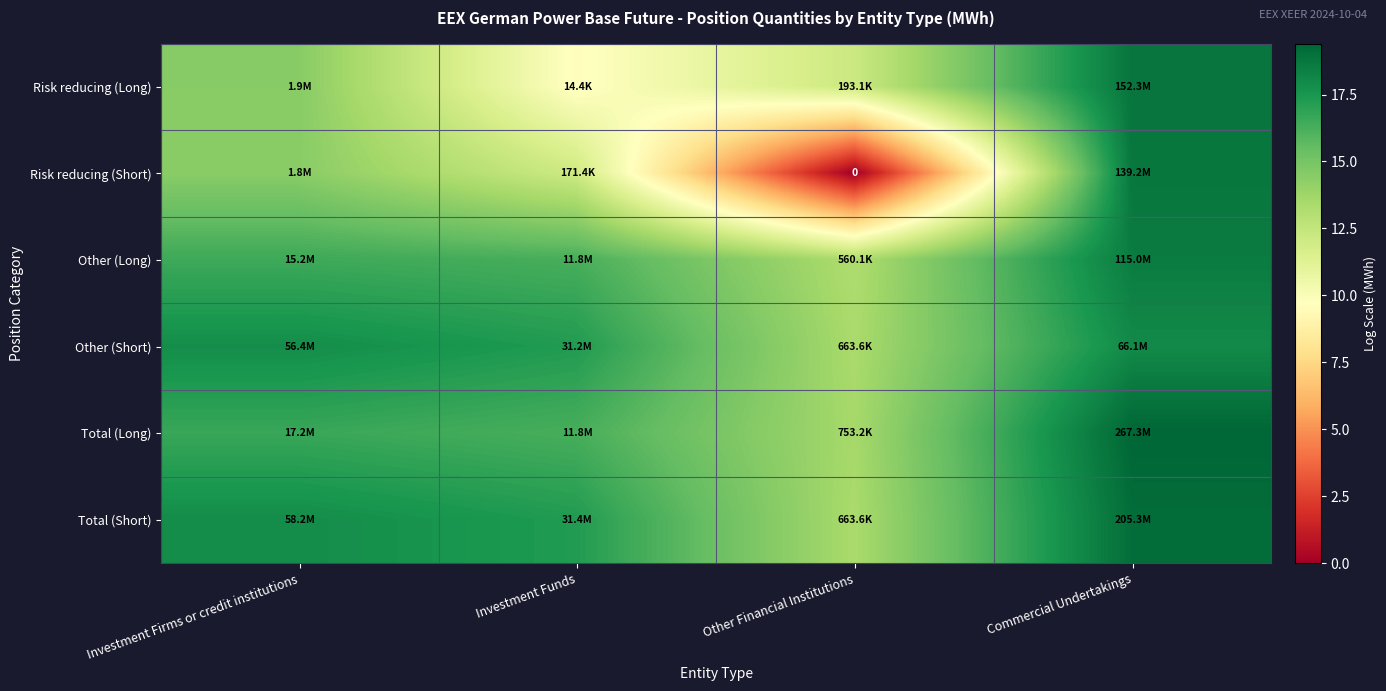

What is the total value across all series at Commercial Undertakings?

112.7